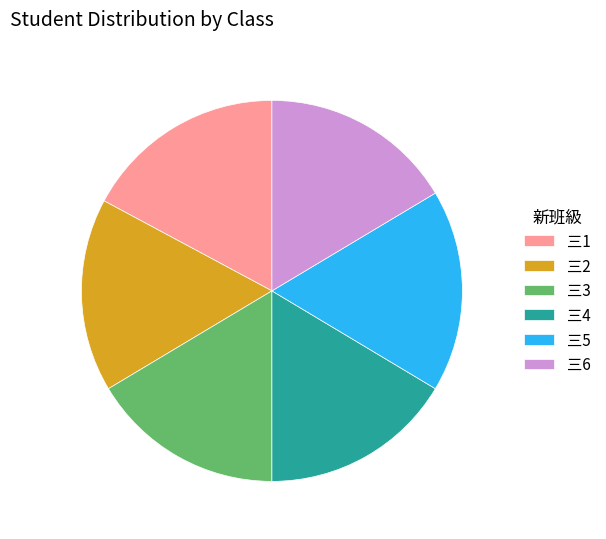

Is there any slice that represents more than half of the pie?

No